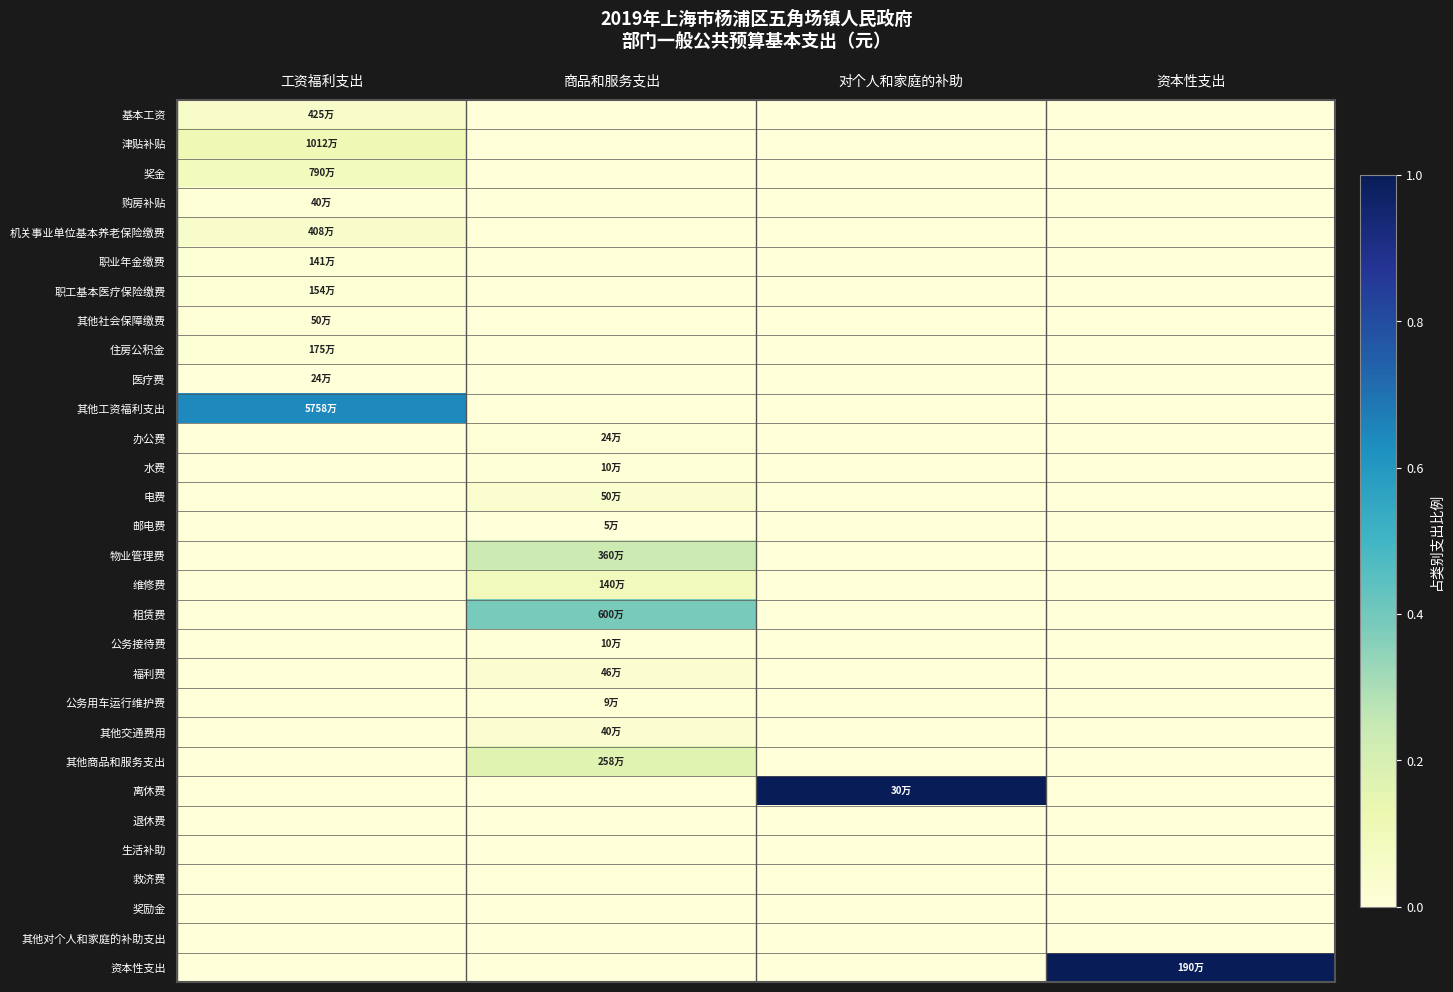

What is the difference between the highest and lowest values at 商品和服务支出?

0.4